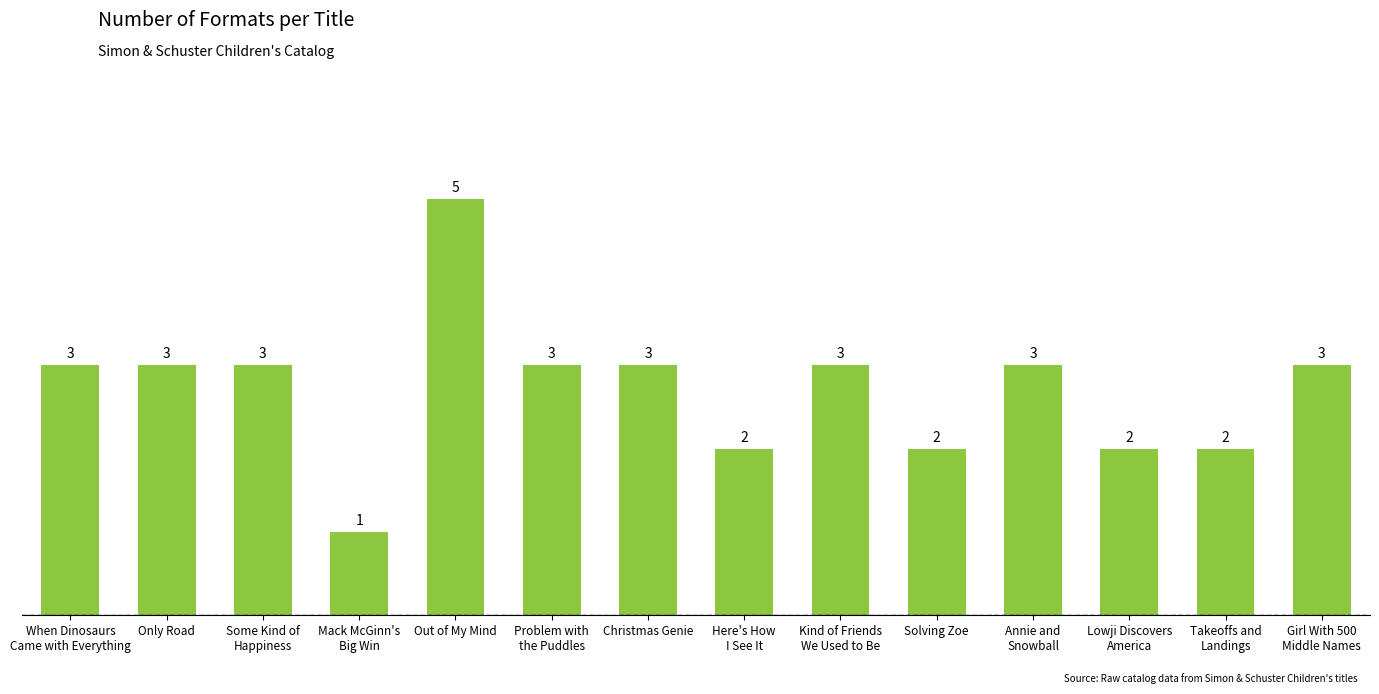

What is the sum of the values at When Dinosaurs
Came with Everything and Out of My Mind?

8